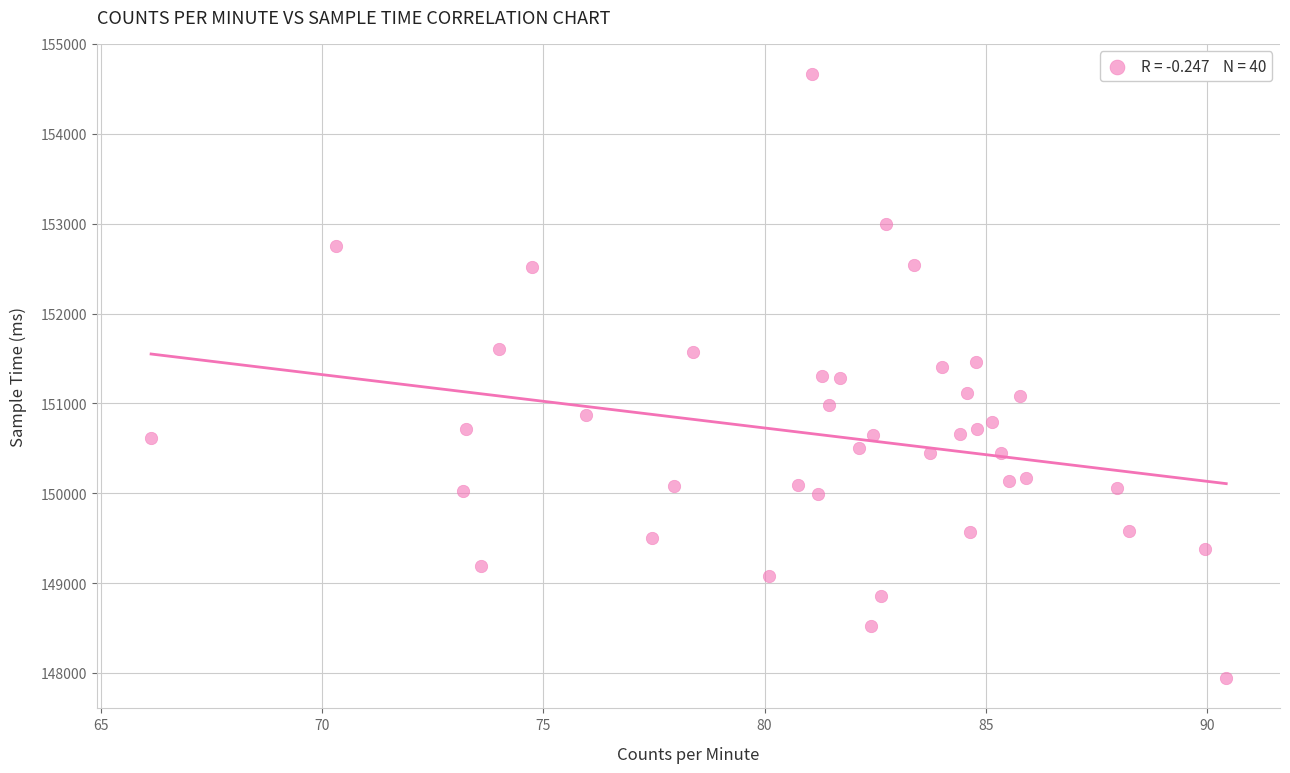

What is the range of Y values (max minus min)?

6723